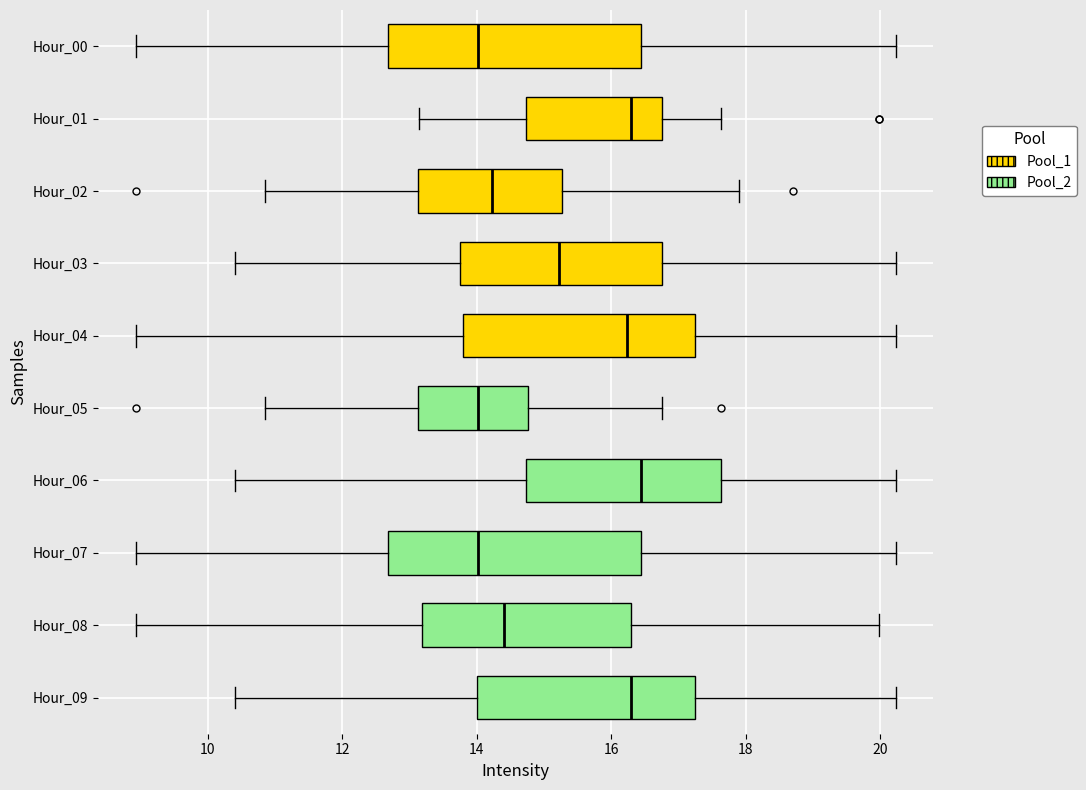

Reading bottom to top, transcribe this box plot: for each box, give where its median line is, the range the box spans, and where its two whiskers end, as read against the x-axis. The values are not printed on the chart, so give them approximately, as read against the axis.

Hour_09: median 16.4, box 14.0 to 17.2, whiskers 10.4 to 20.2
Hour_08: median 14.4, box 13.2 to 16.4, whiskers 9.0 to 20.0
Hour_07: median 14.0, box 12.6 to 16.4, whiskers 9.0 to 20.2
Hour_06: median 16.4, box 14.8 to 17.6, whiskers 10.4 to 20.2
Hour_05: median 14.0, box 13.2 to 14.8, whiskers 10.8 to 16.8
Hour_04: median 16.2, box 13.8 to 17.2, whiskers 9.0 to 20.2
Hour_03: median 15.2, box 13.8 to 16.8, whiskers 10.4 to 20.2
Hour_02: median 14.2, box 13.2 to 15.2, whiskers 10.8 to 18.0
Hour_01: median 16.4, box 14.8 to 16.8, whiskers 13.2 to 17.6
Hour_00: median 14.0, box 12.6 to 16.4, whiskers 9.0 to 20.2